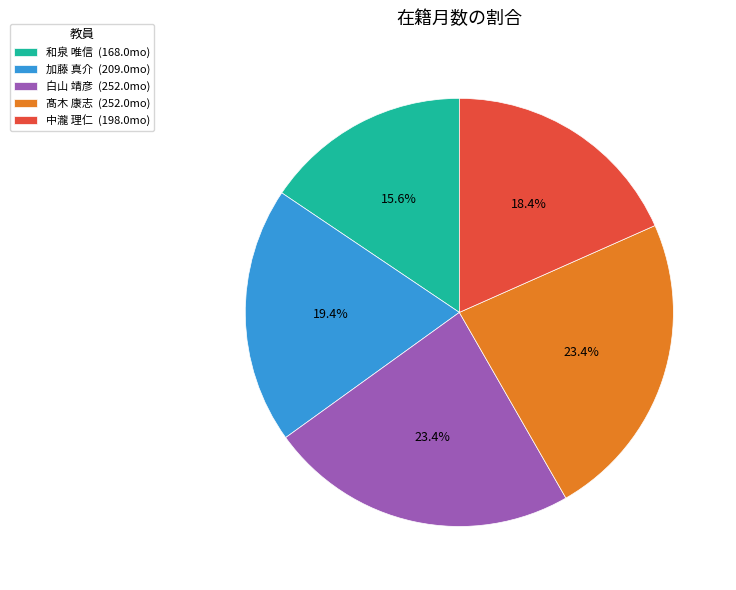

Which slice is the smallest?

和泉 唯信